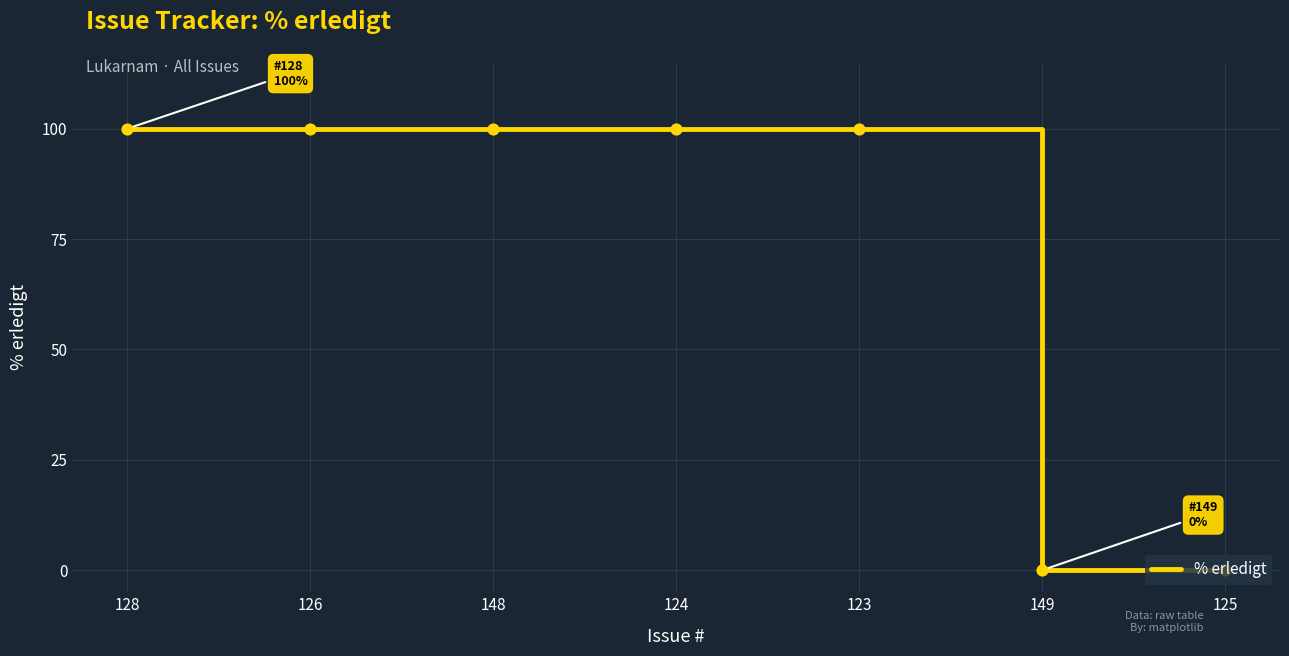

What is the ratio of the value at 124 to the value at 128?

1.0